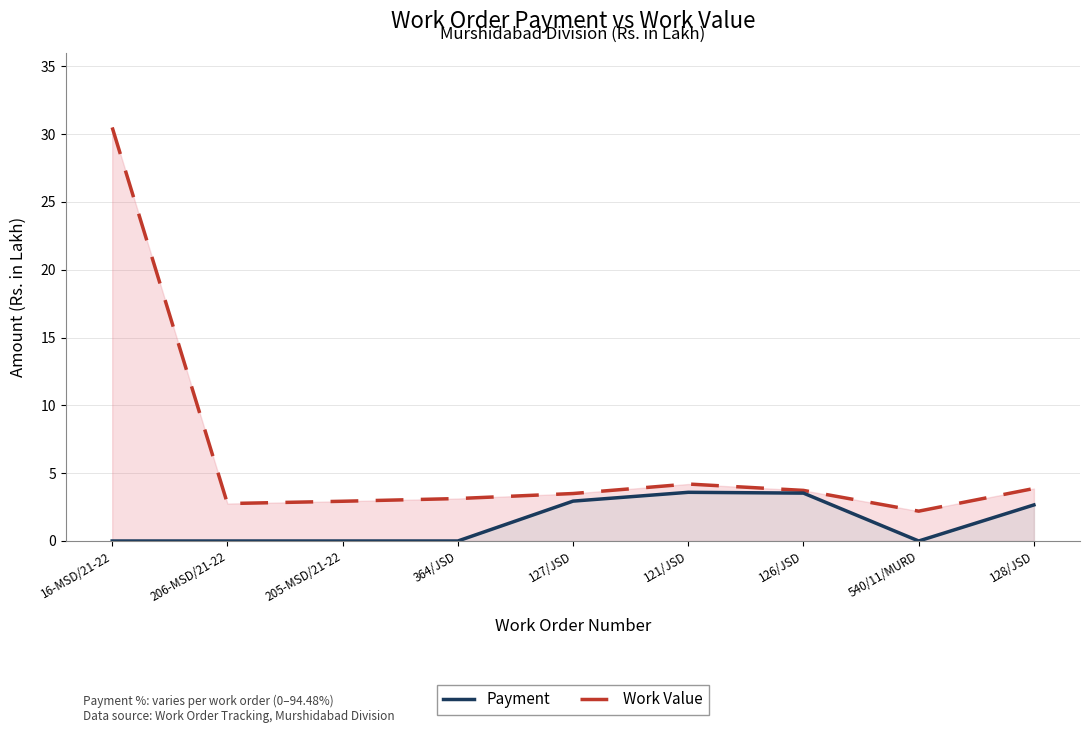

Where is the first local maximum for Work Value?

121/JSD